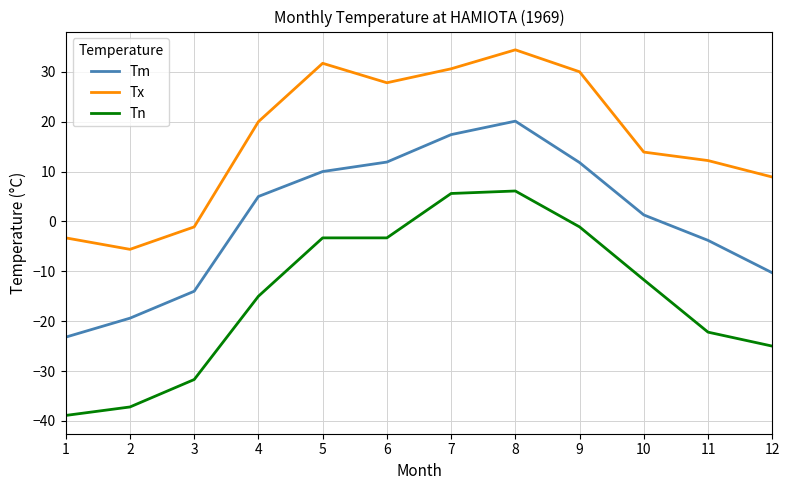

How many values in Tx are above zero?

9